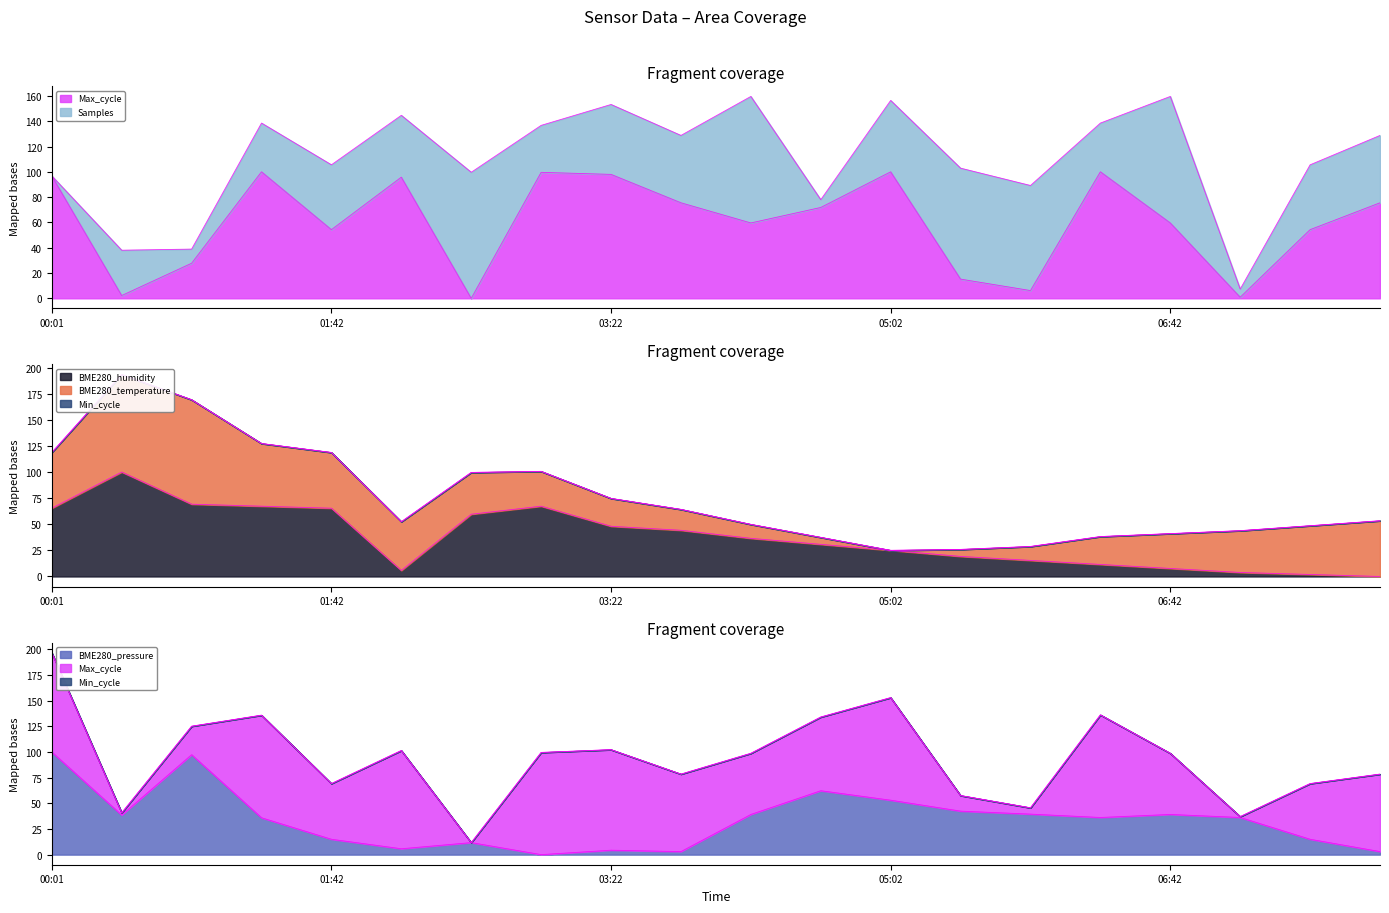

Which has a higher value, 00:01 or 03:22?

00:01